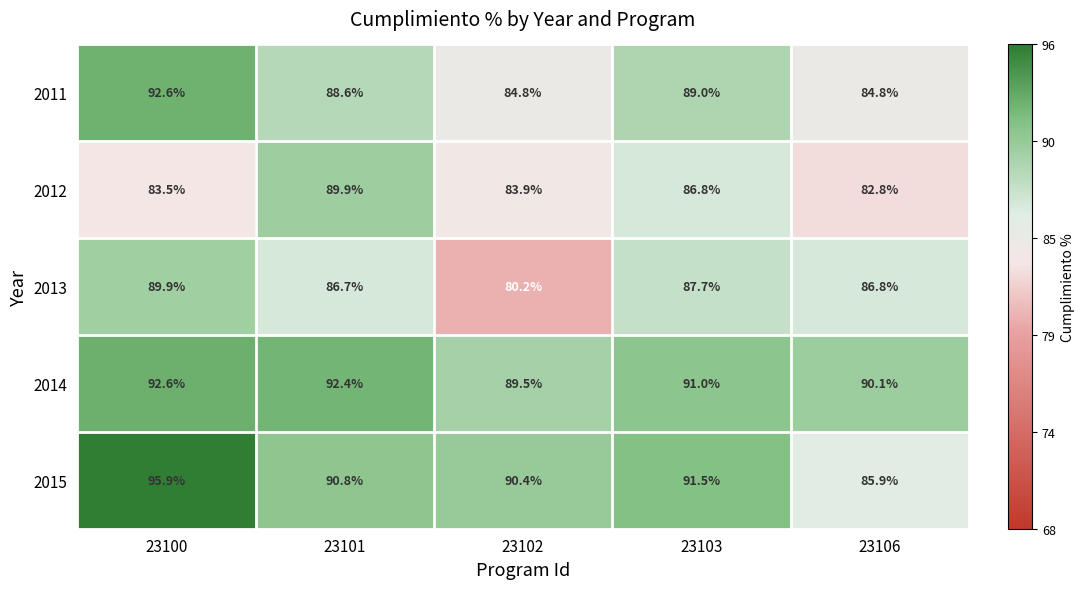

Where does the 2011 series first go above 88?

23100